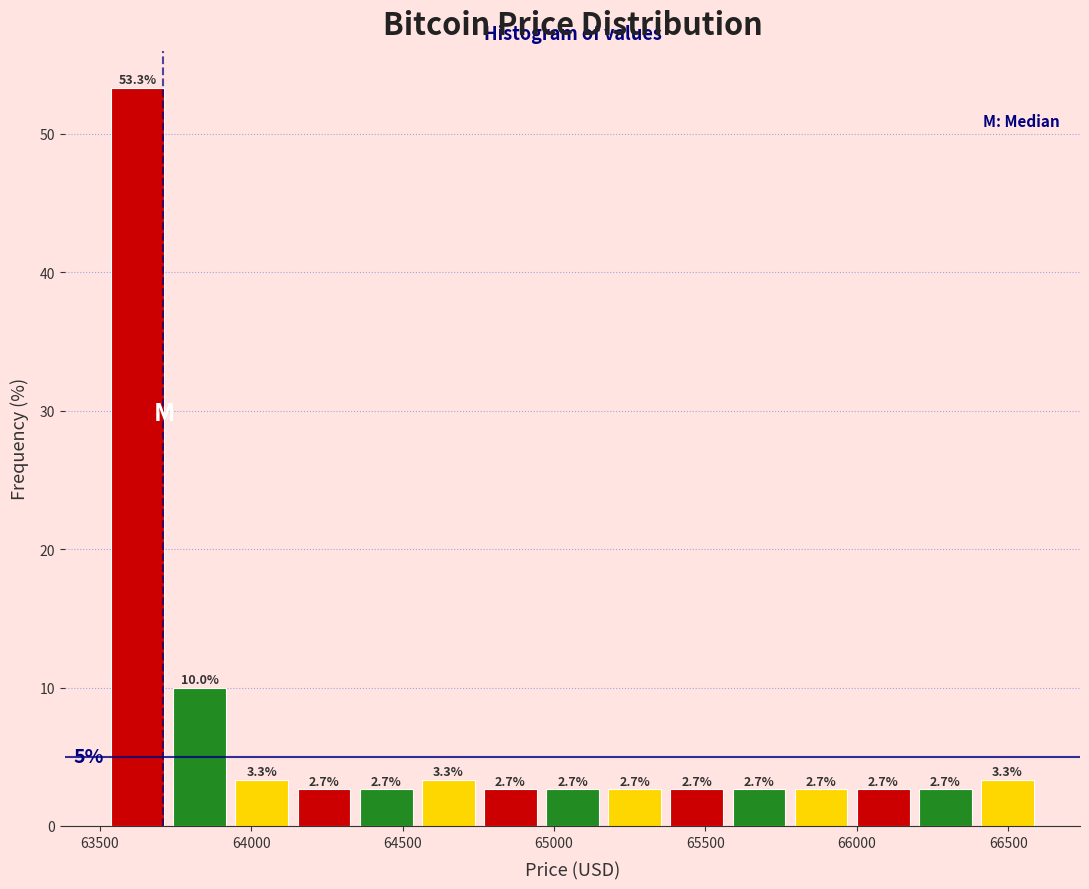

Over which range of the x-axis is the bar tallest?

63500 to 63750